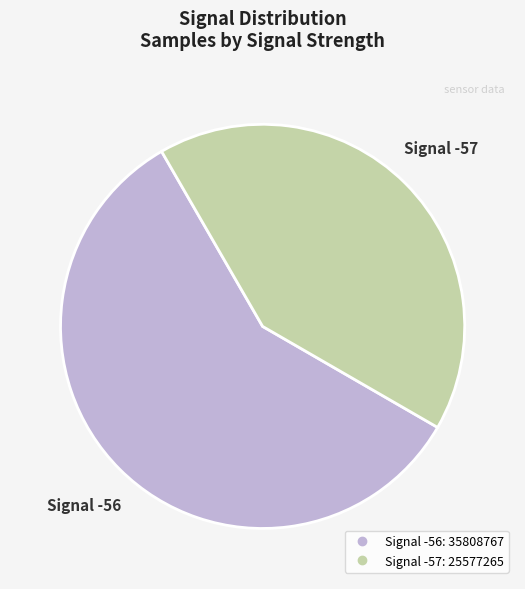

Is there any slice that represents more than half of the pie?

Yes